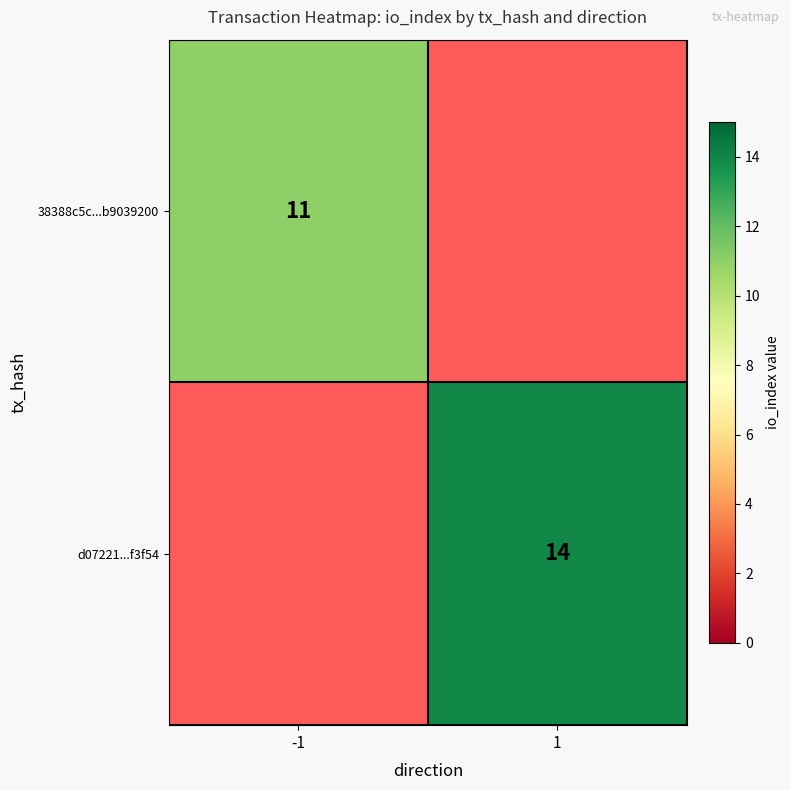

What is the maximum value shown in the chart?

14.0